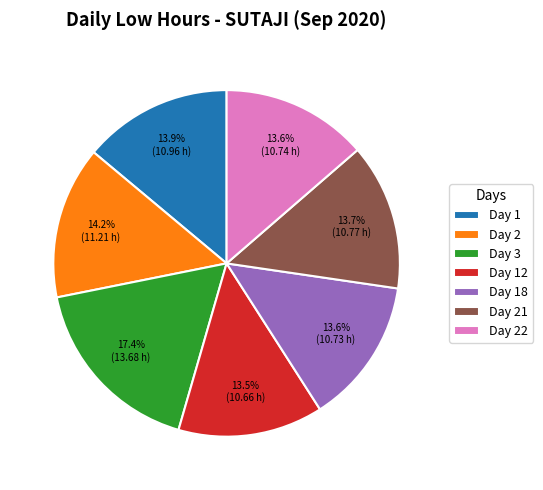

Which category has the biggest portion of the pie?

Day 3